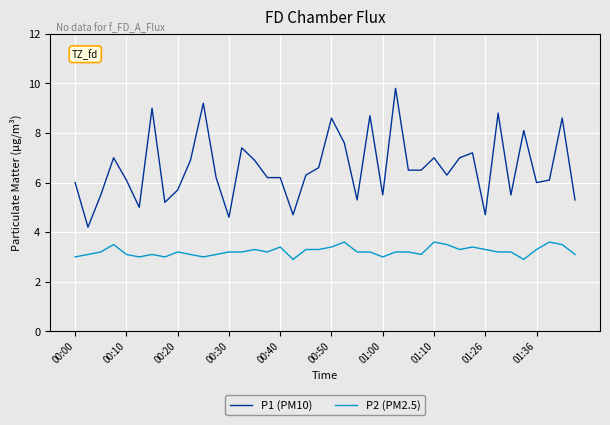

Which series has the largest total across all categories?

P1 (PM10)